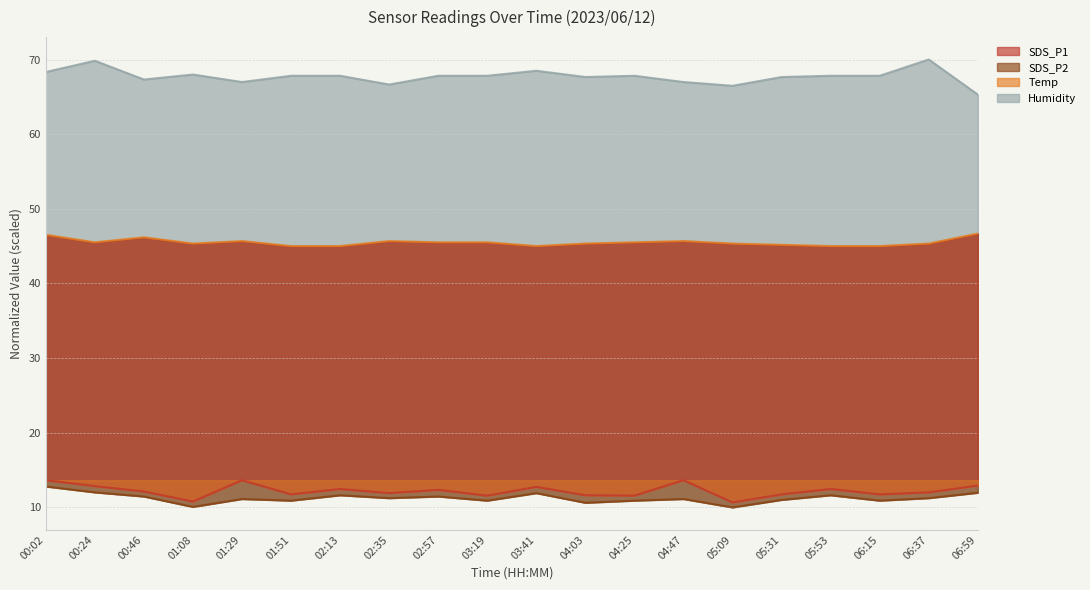

How many data points in Humidity are less than 67?

5